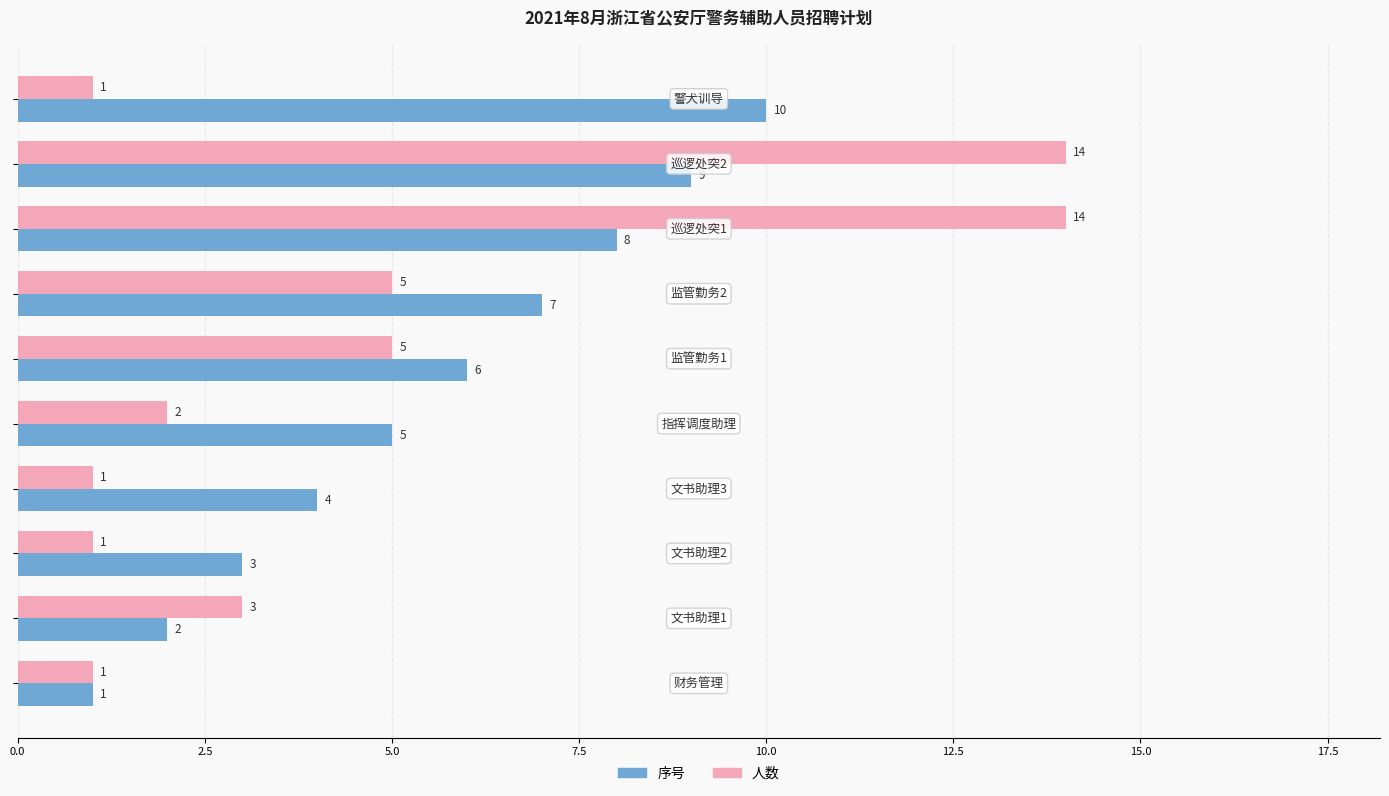

Which series has the largest total across all categories?

序号